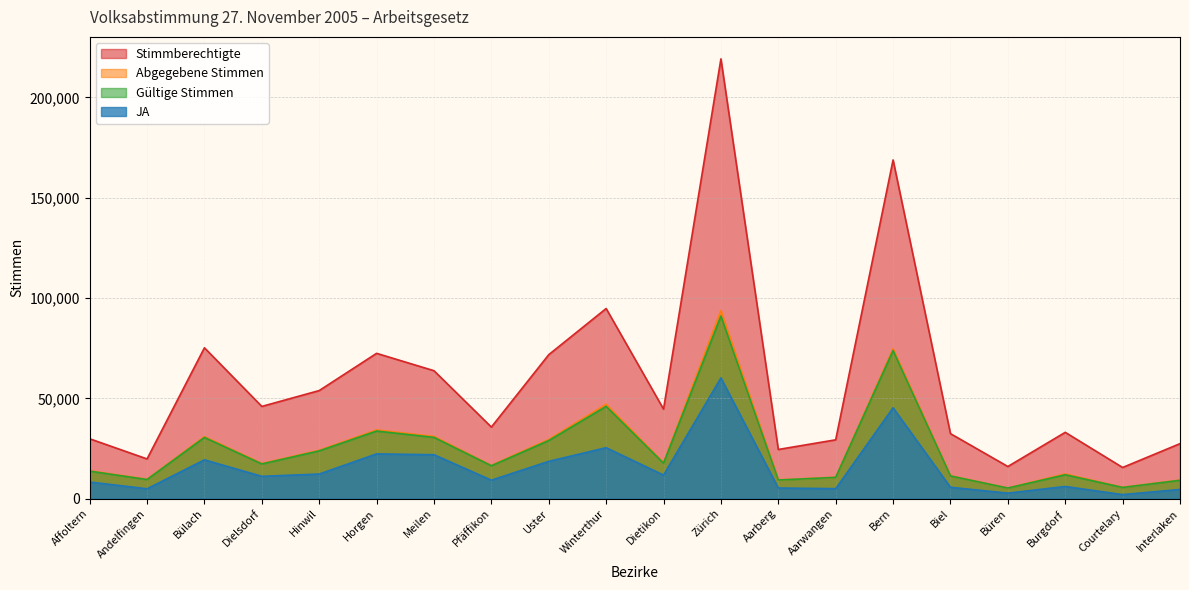

How many data points does each series have?

20